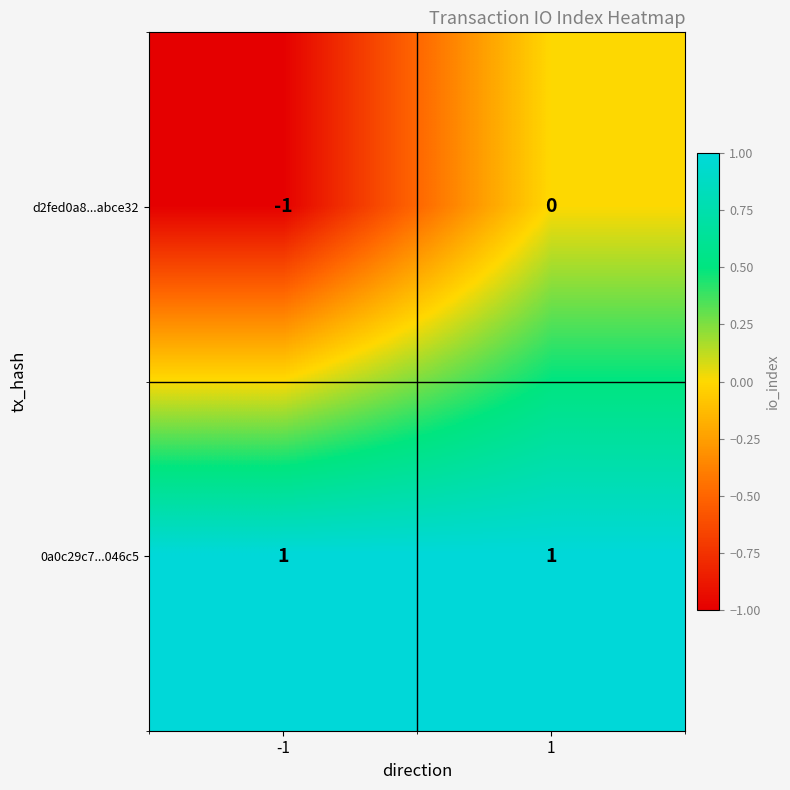

Reading left to right, extract all data points from this chart.

d2fed0a8...abce32: -1=-1	1=0
0a0c29c7...046c5: -1=1	1=1